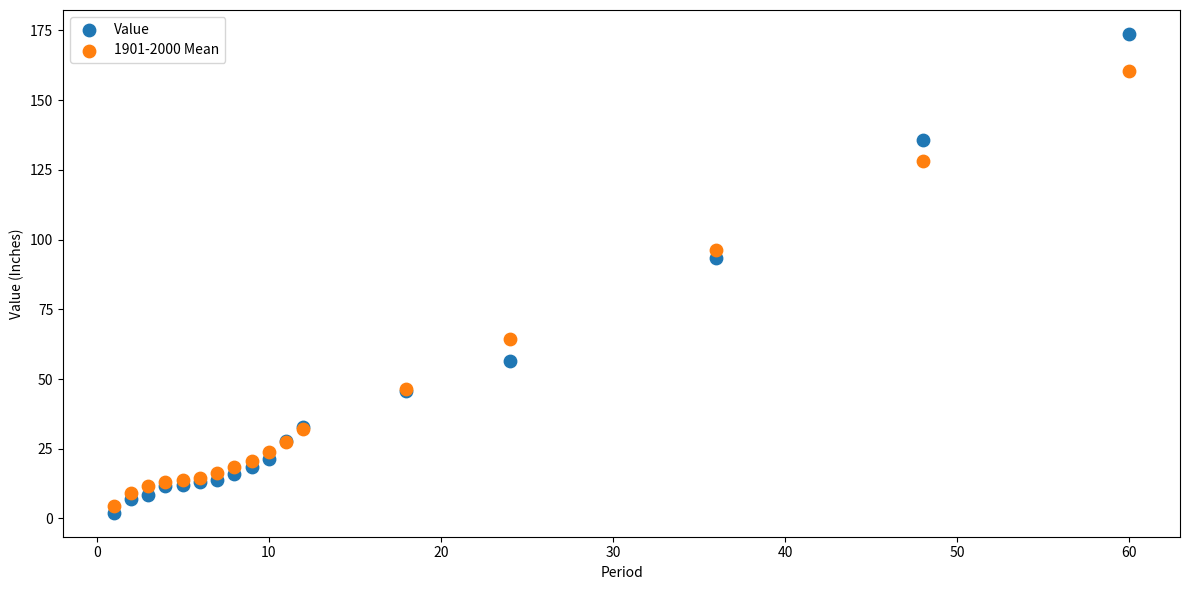

Which series contains the highest Y value?

Value